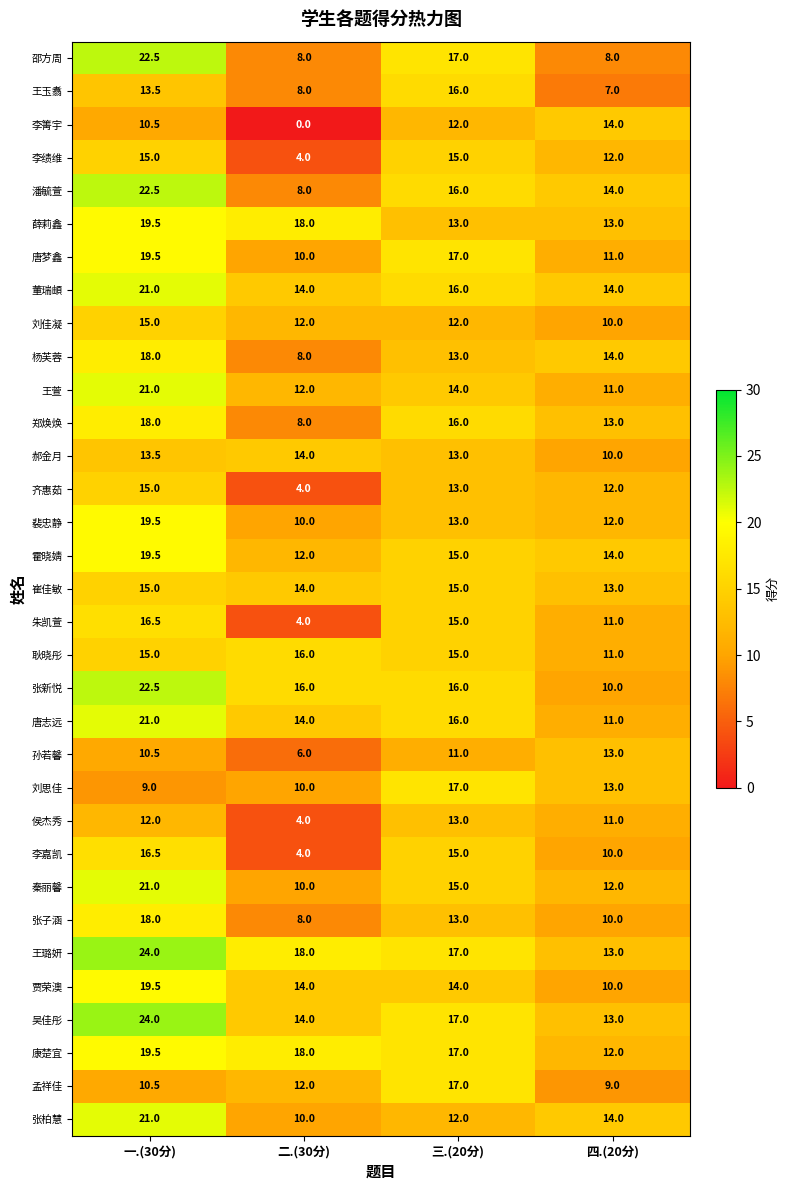

At how many categories does at least one series exceed 23?

1